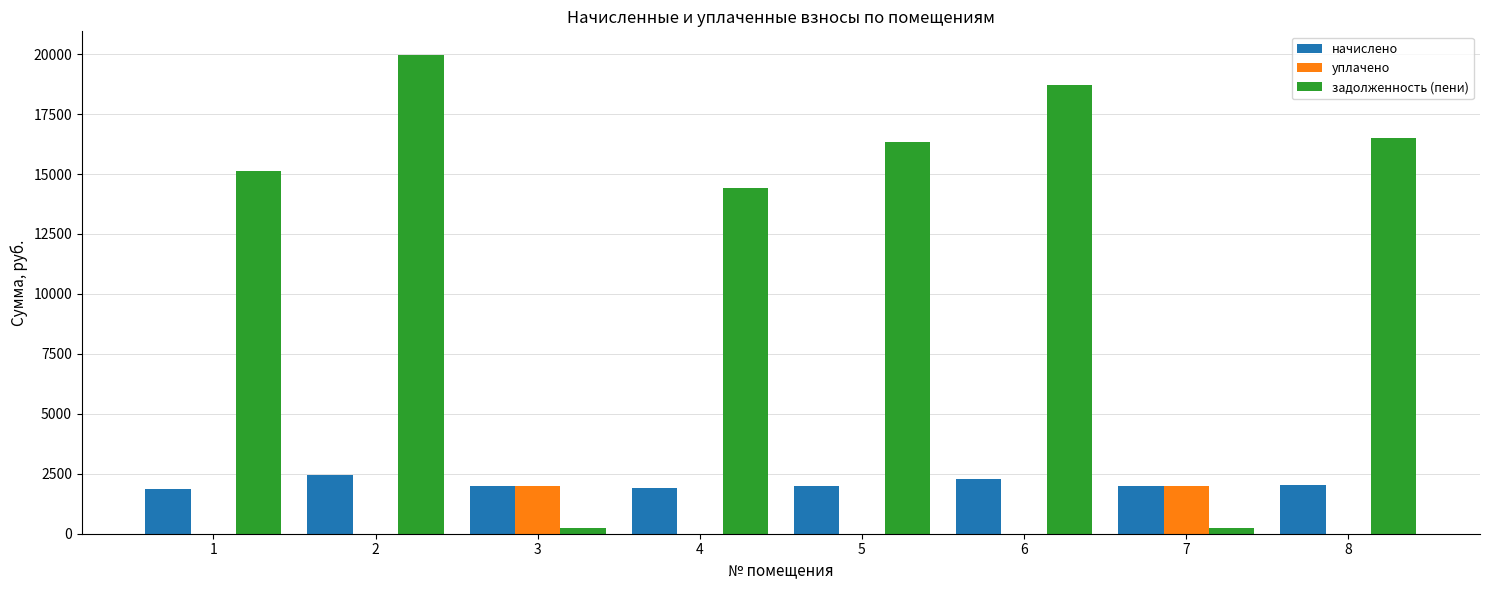

What is the sum of the задолженность (пени) values at 6 and 8?

35227.3